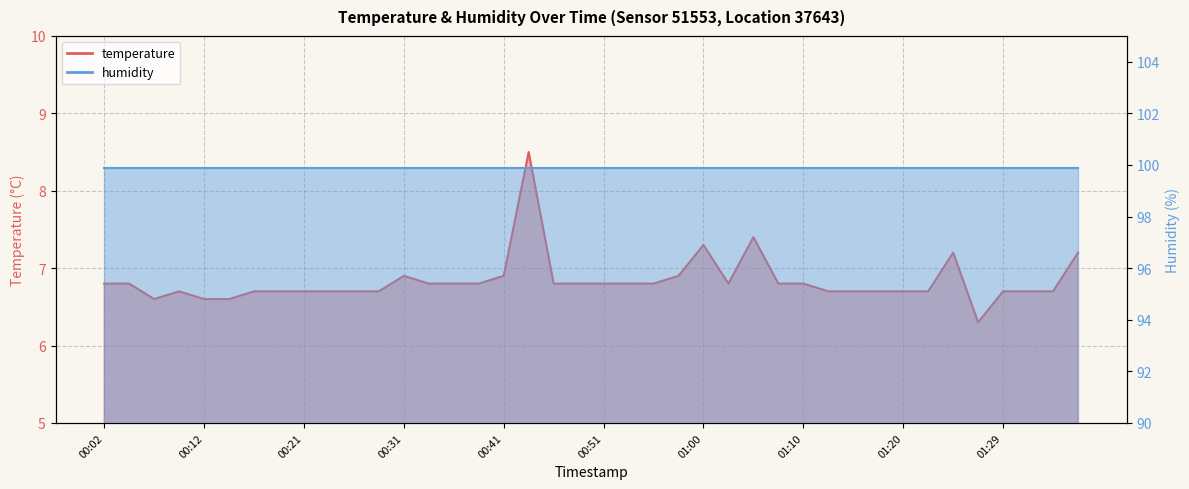

What is the change in value from 00:43 to 01:29?

-1.8